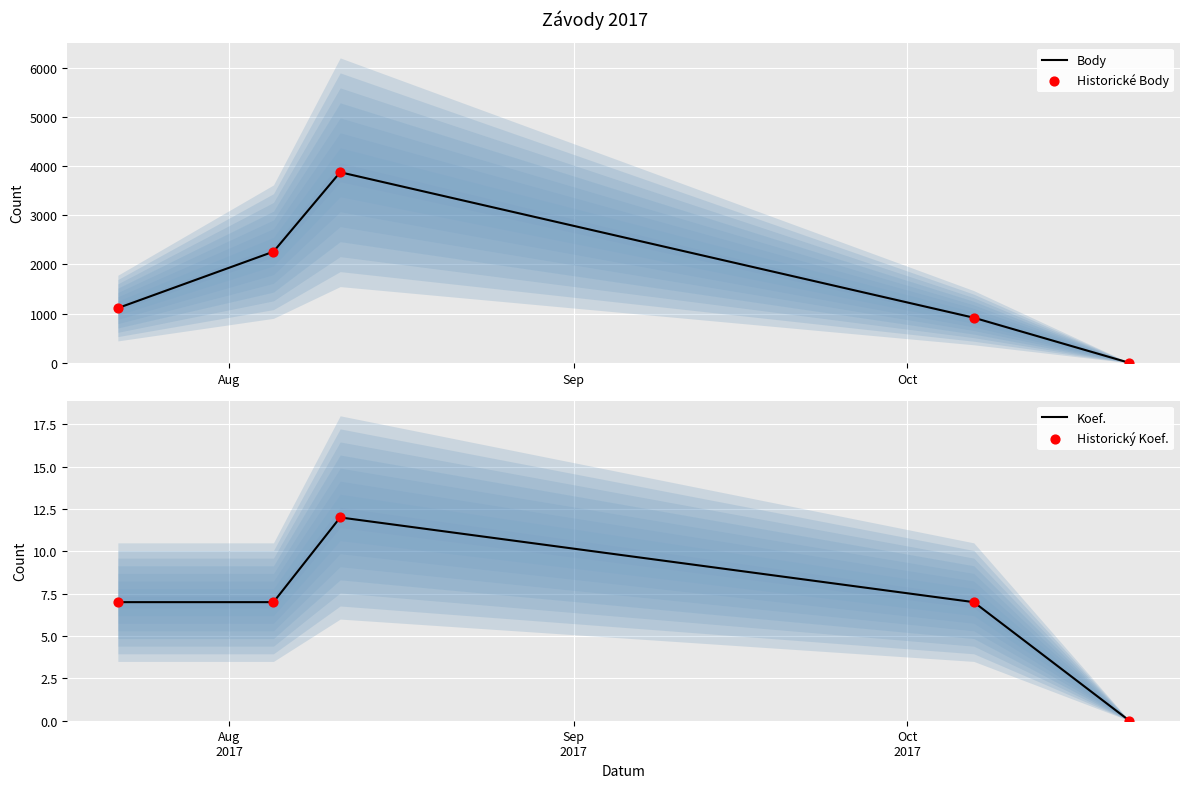

Which series has the largest total across all categories?

Body